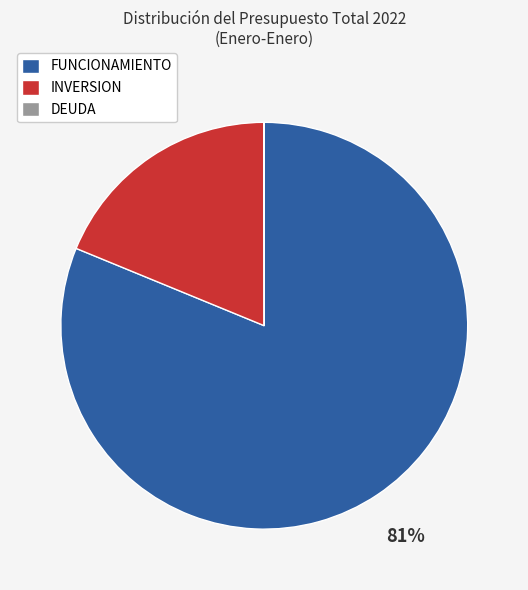

To the nearest percent, what is the average slice percentage?

33%